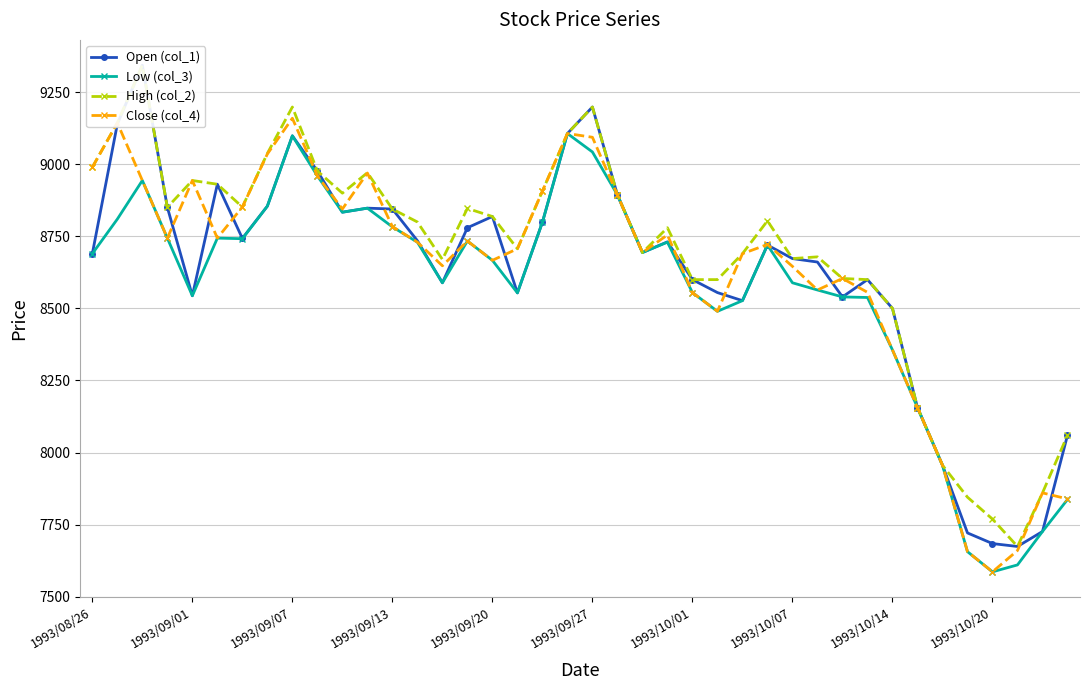

What is the lowest value of the Low (col_3) series?

7586